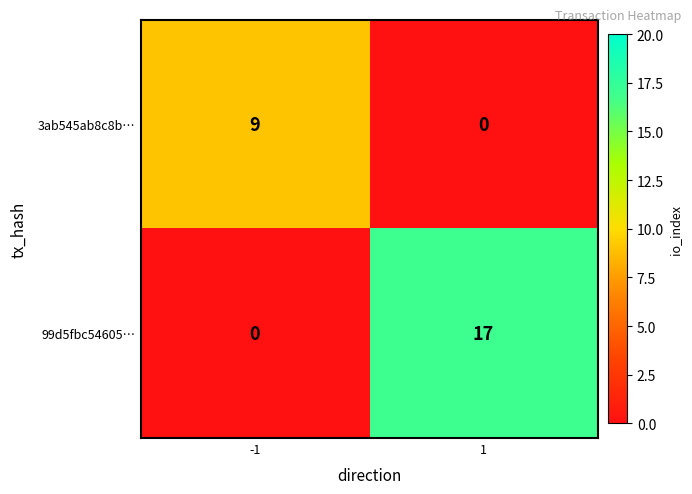

At which category is the sum across all series the highest?

1